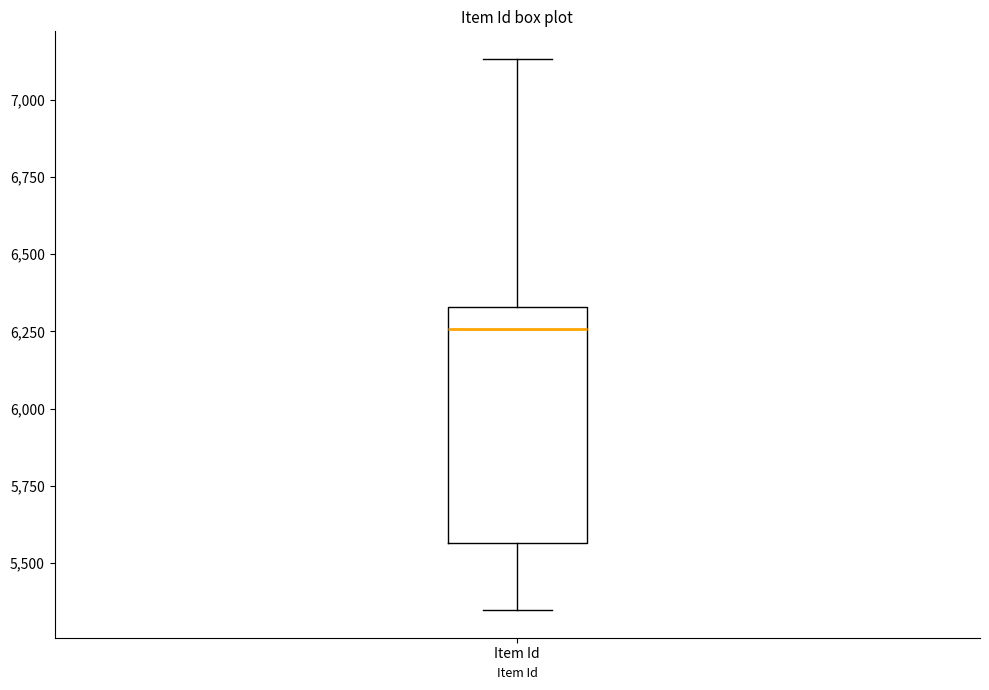

Read this box plot against the y-axis: the position of the median line, the range covered by the box, and the ends of both whiskers. The values are not printed on the chart, so give them approximately, as read against the axis.

median 6250, box 5550 to 6350, whiskers 5350 to 7150